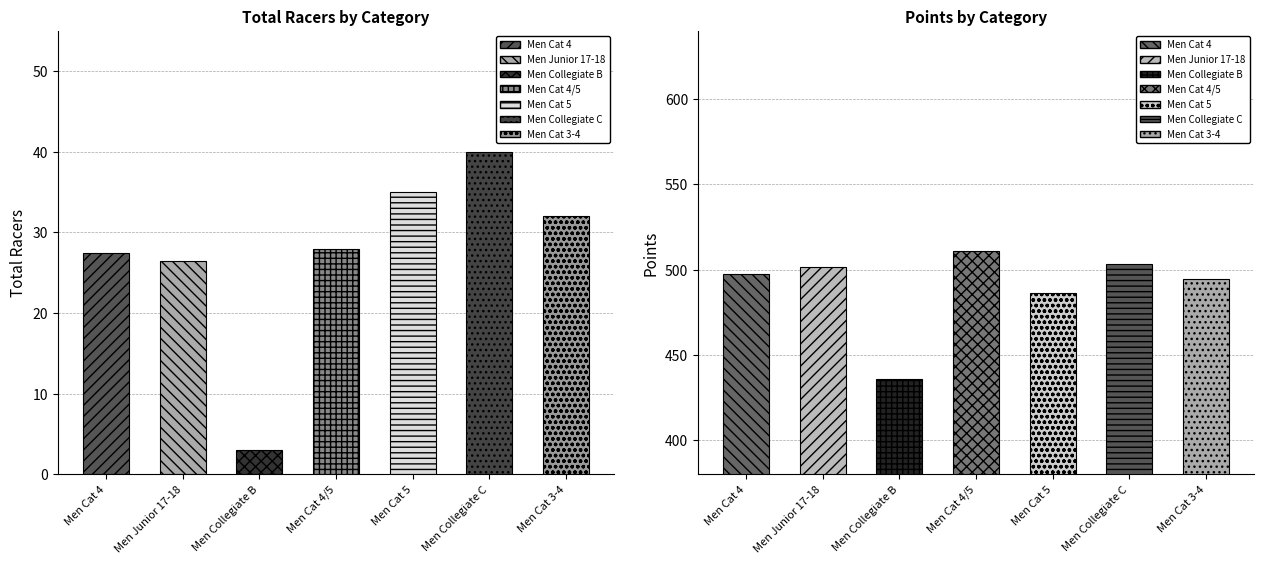

What is the label of the 7th bar from the left?

Men Cat 3-4